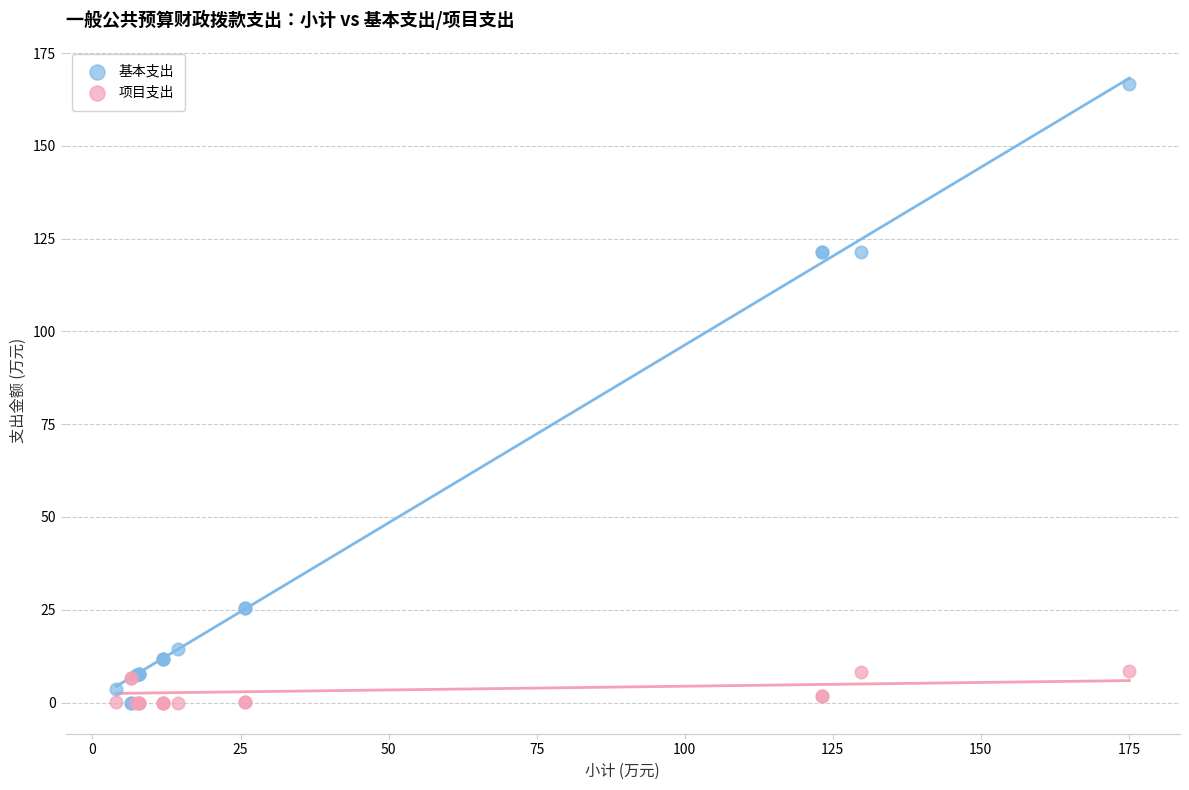

What are all the series names shown in the legend?

基本支出, 项目支出